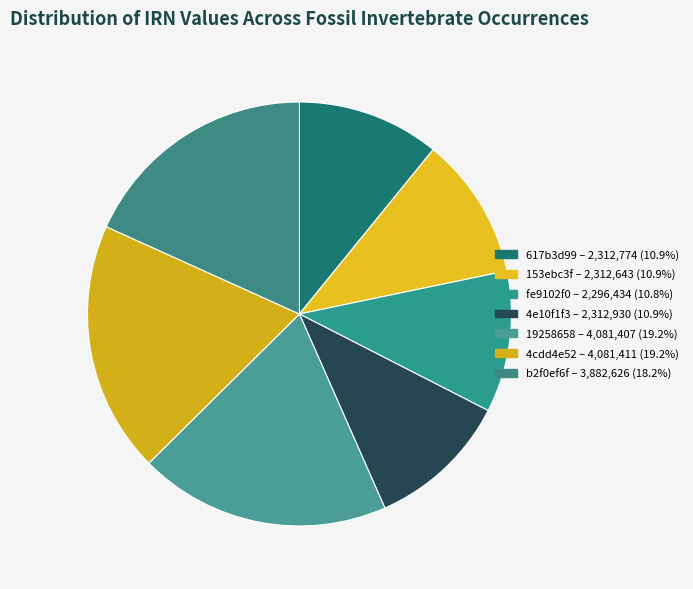

Which category has the smallest portion of the pie?

fe9102f0